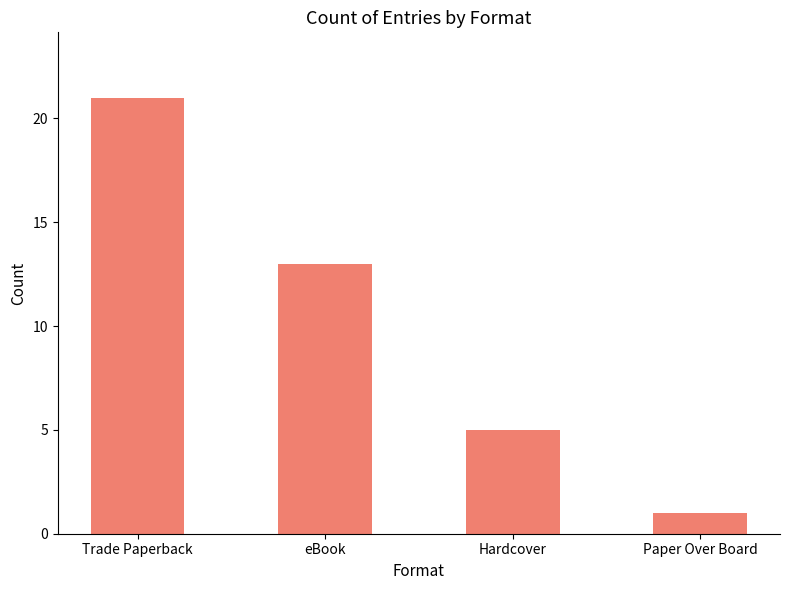

At which label does the data first exceed 13?

Trade Paperback